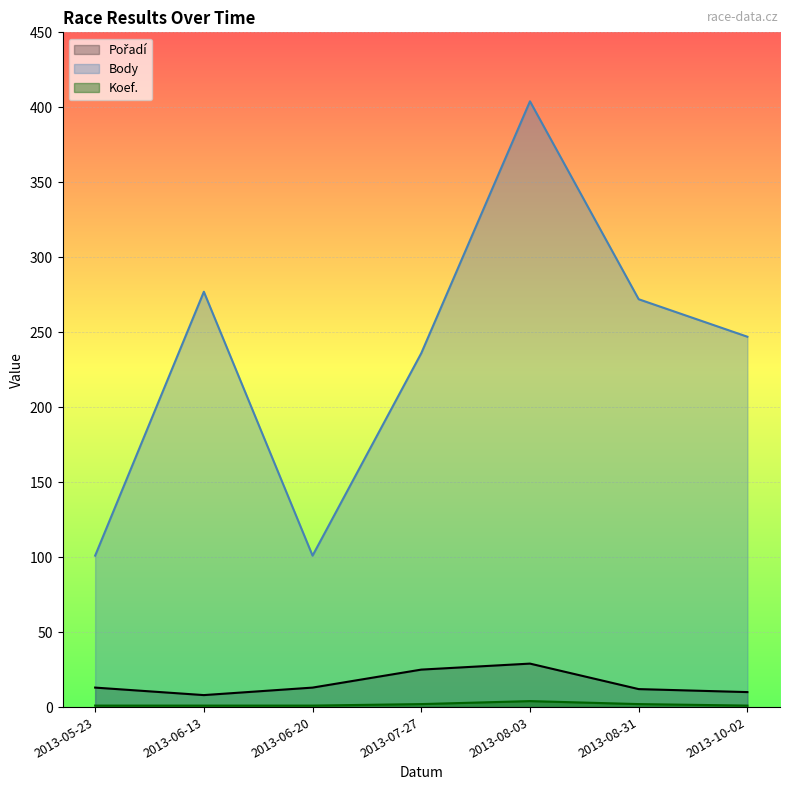

What is the smallest value displayed?

1